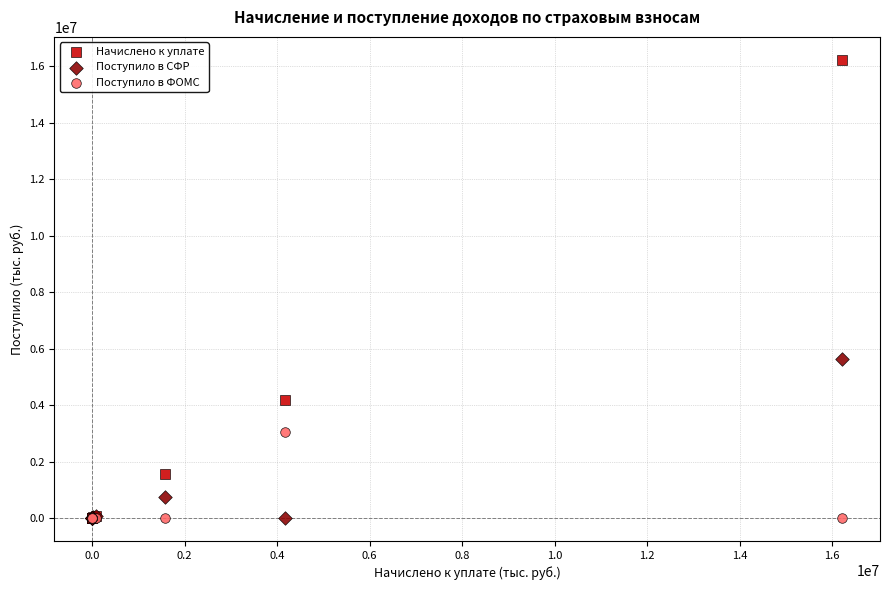

Which series contains the highest Y value?

Начислено к уплате